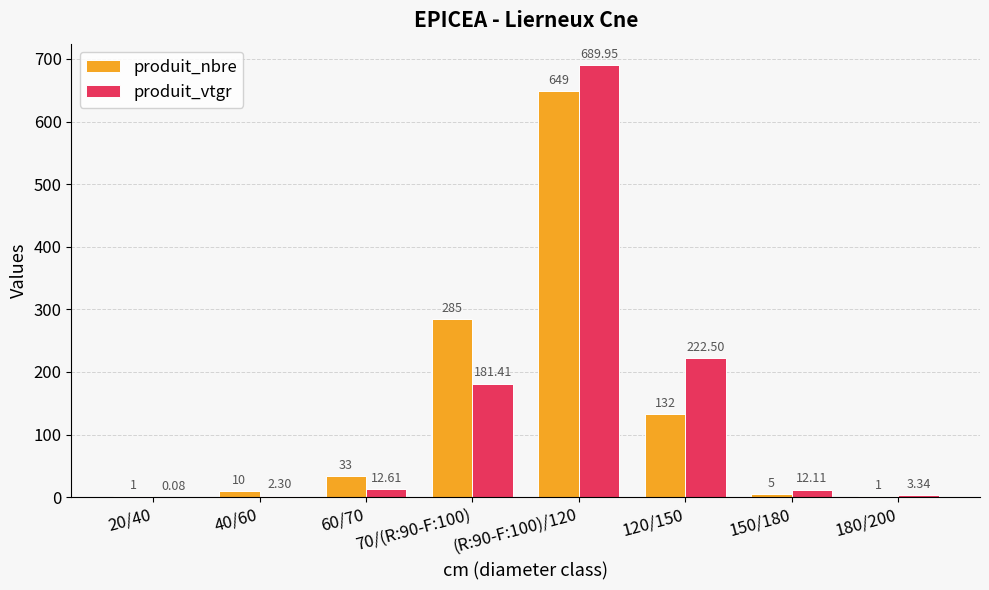

At which category is the sum across all series the highest?

(R:90-F:100)/120